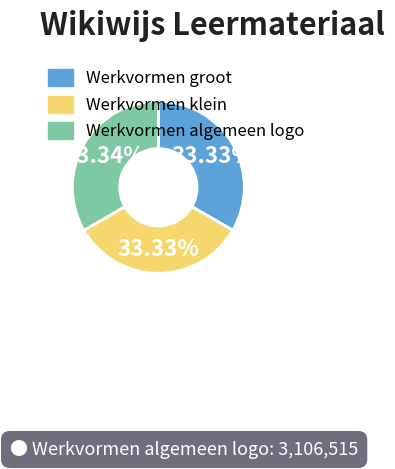

What is the ratio of the value at Werkvormen groot to the value at Werkvormen klein?

1.0